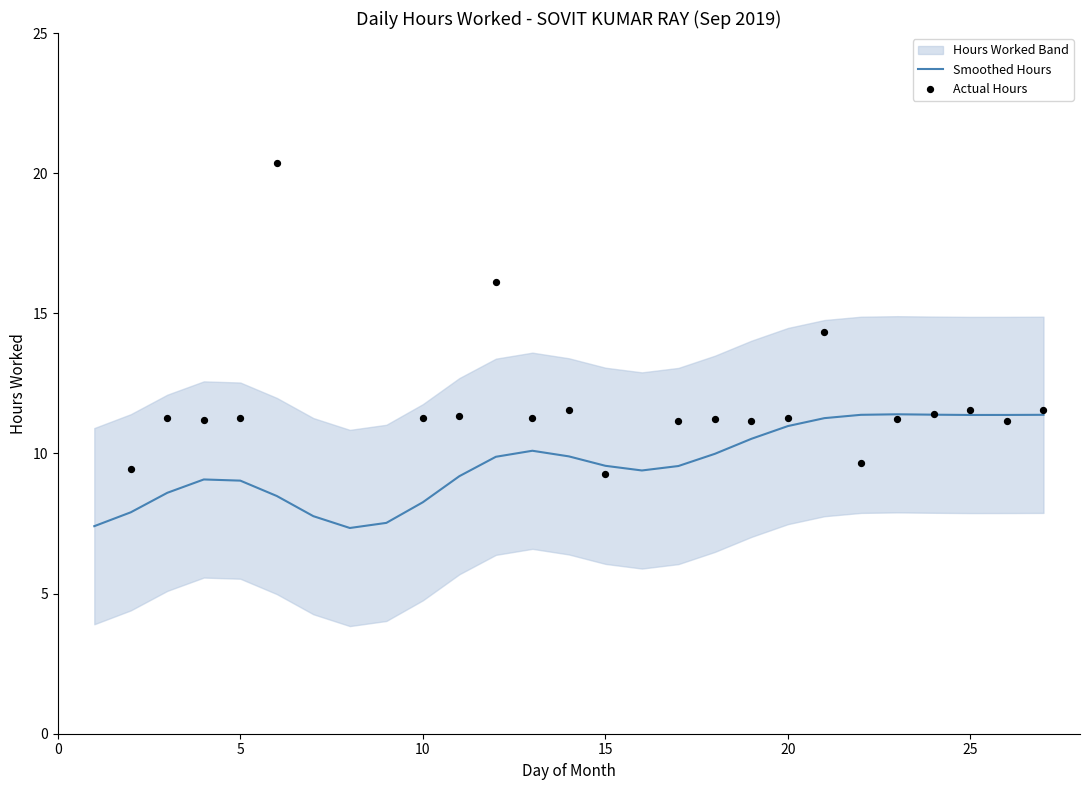

Which has a higher value, 23 or 11?

11